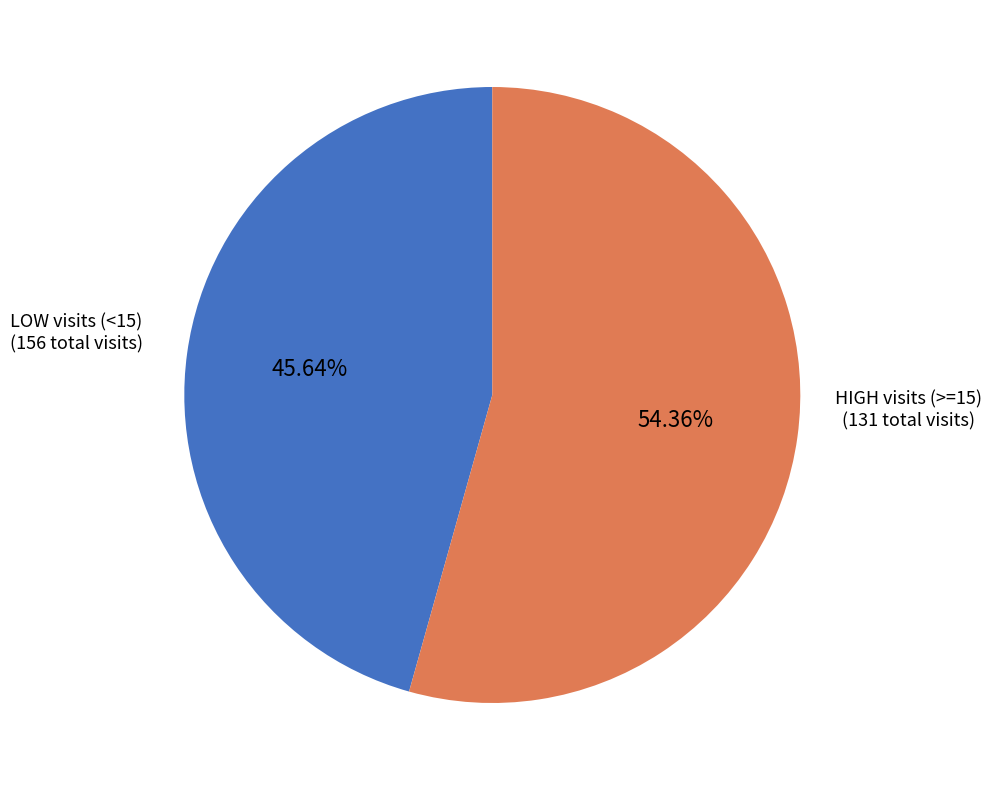

What is the ratio of the value at LOW visits (<15) to the value at HIGH visits (>=15)?

1.2